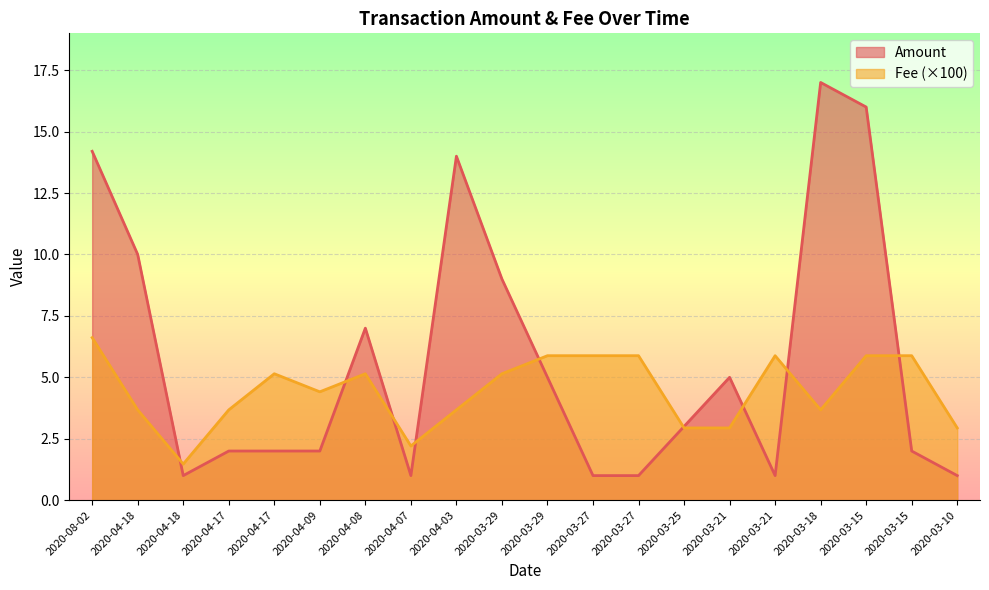

How many lines are shown in the chart?

2